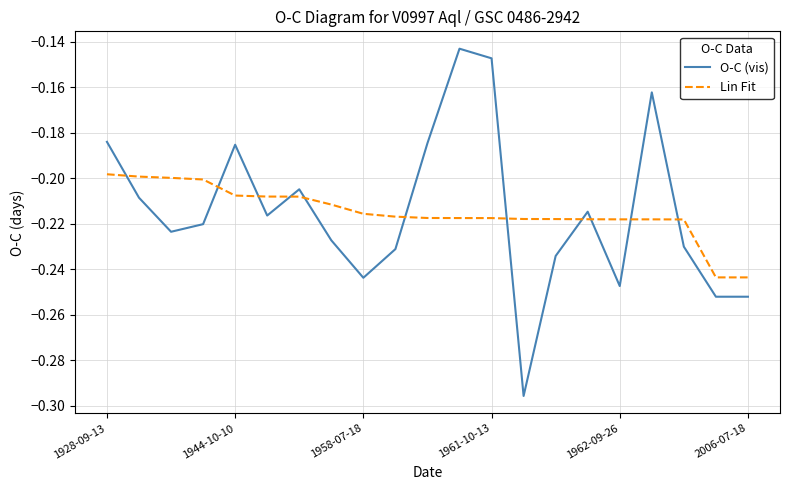

Is this an area chart (filled region under the line)?

No